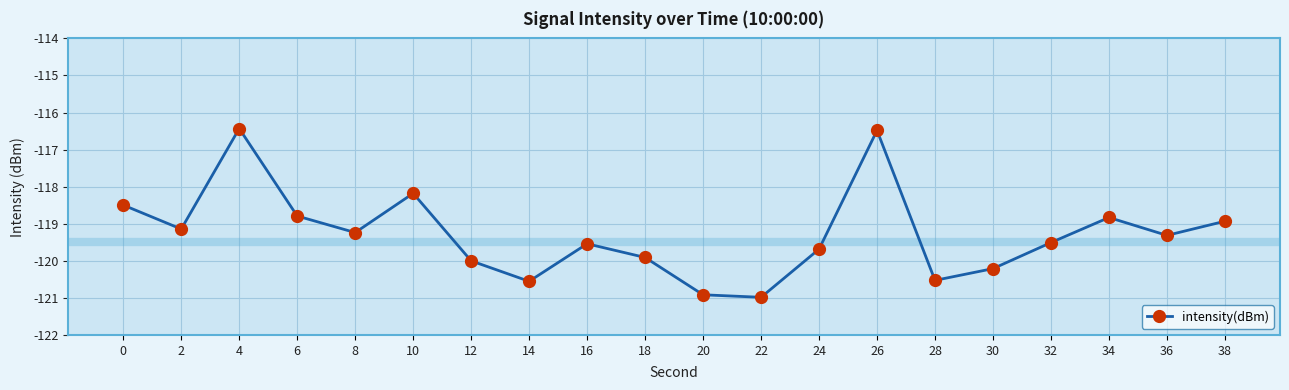

Where is the first local minimum?

2